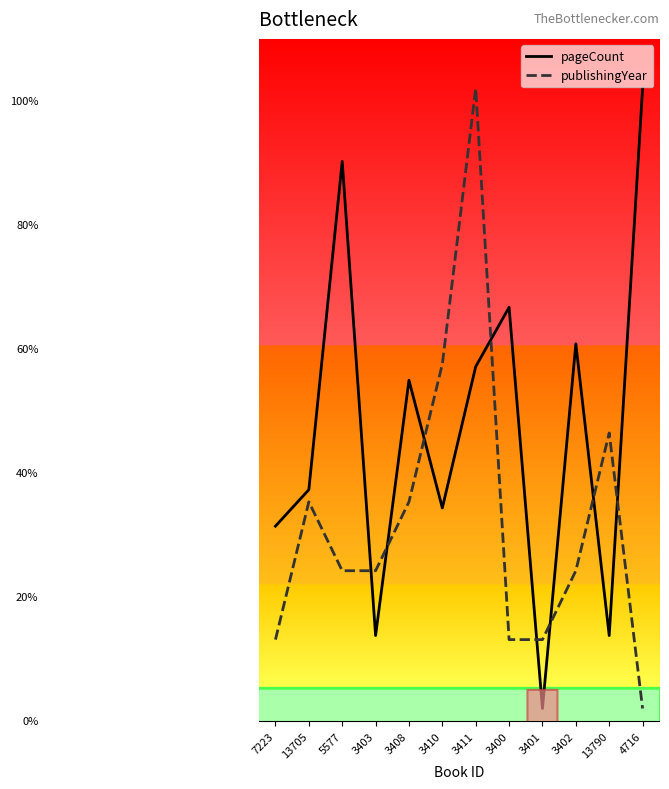

True or false: publishingYear has a value of 121.1 at 3402.

True